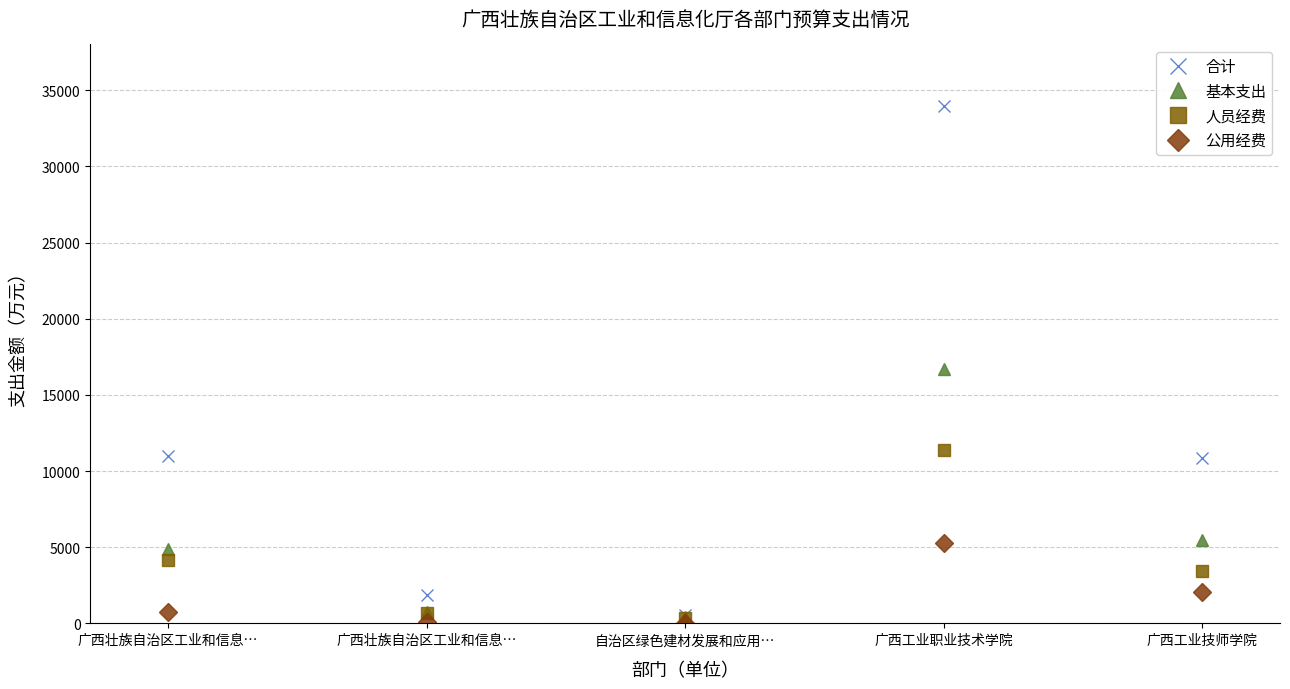

True or false: 基本支出 and 合计 intersect in this chart.

False